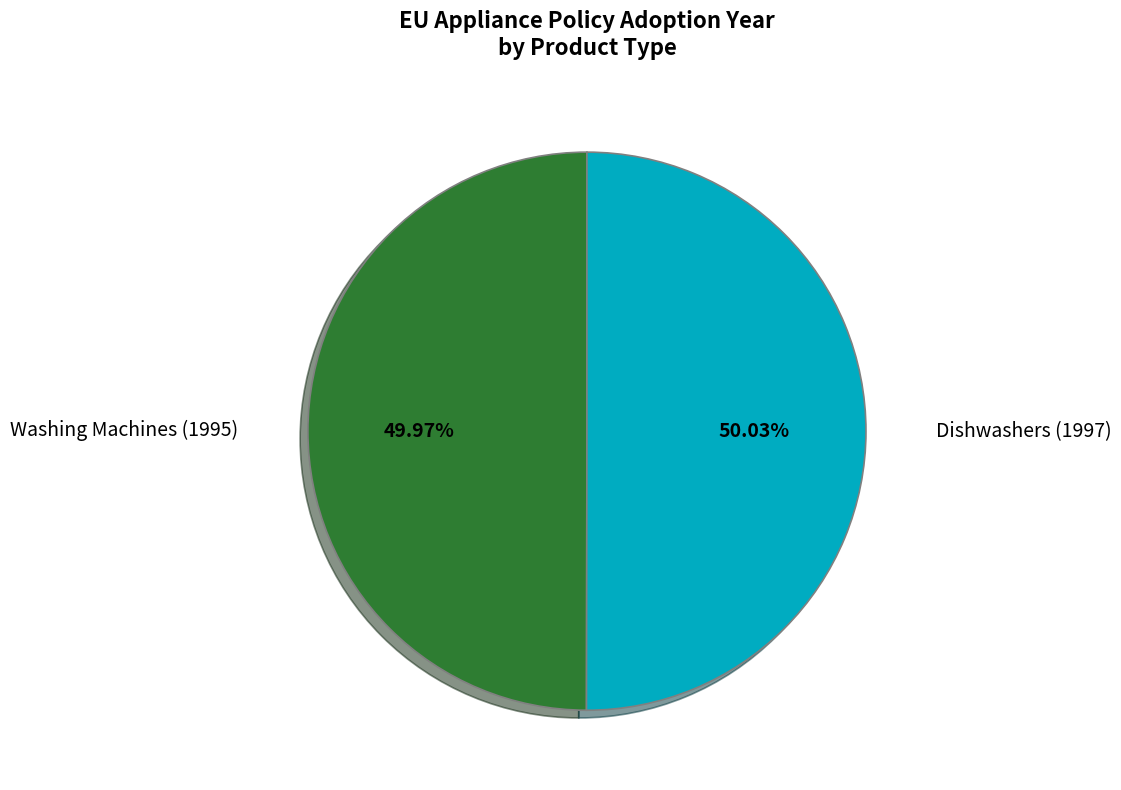

How many slices are in this pie chart?

2